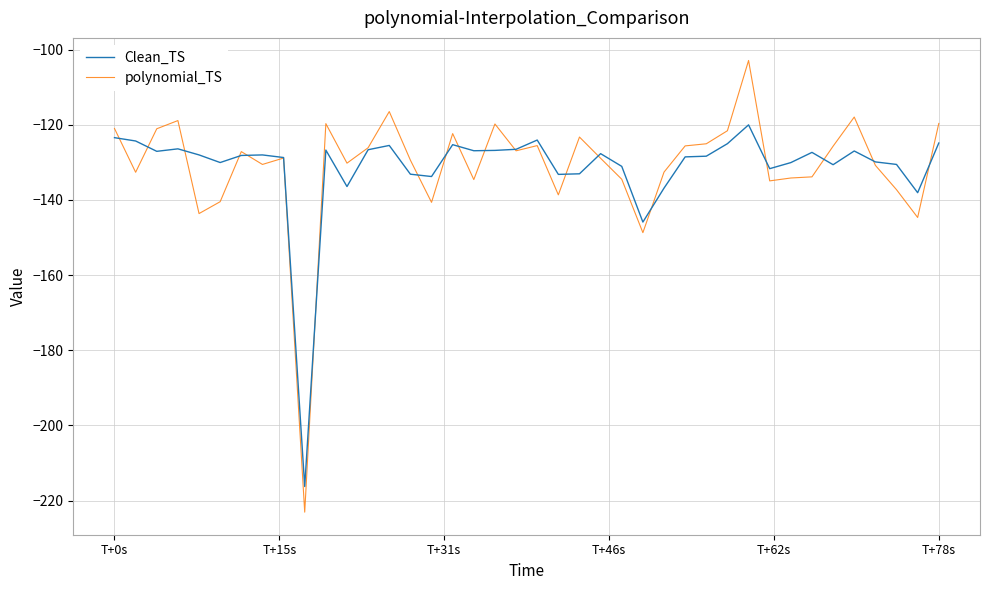

Which series has the widest spread of values?

polynomial_TS